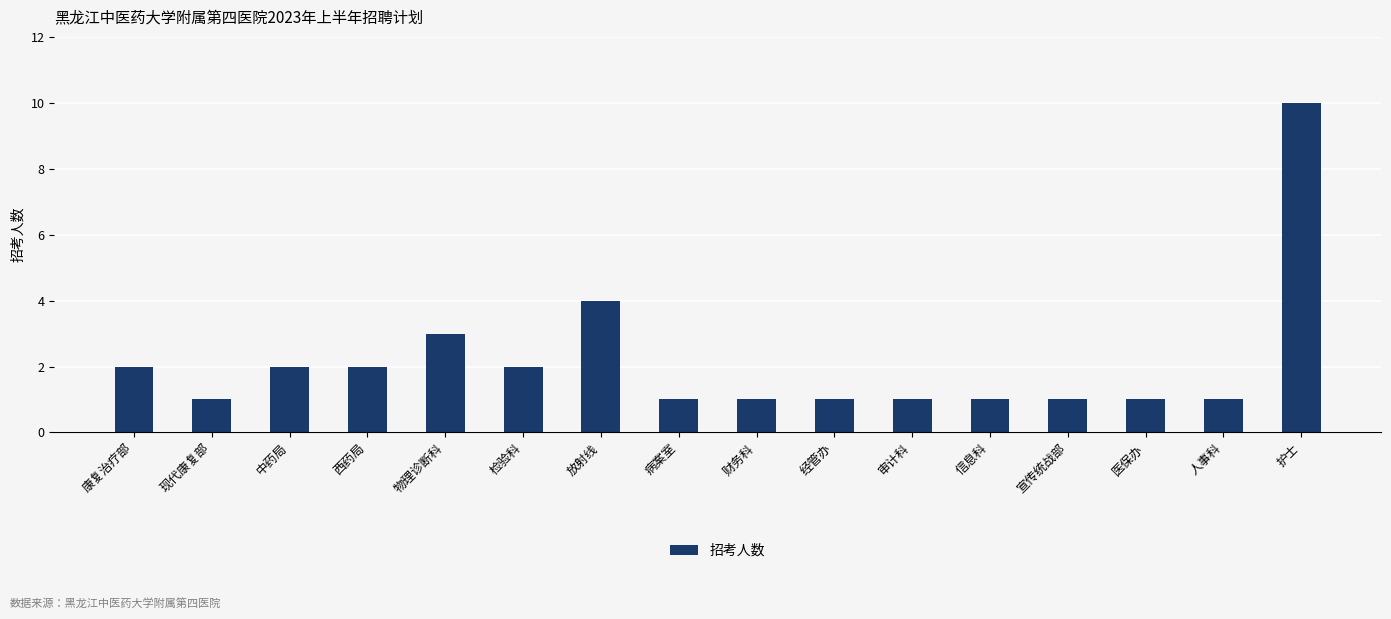

What is the difference between the maximum and minimum values?

9